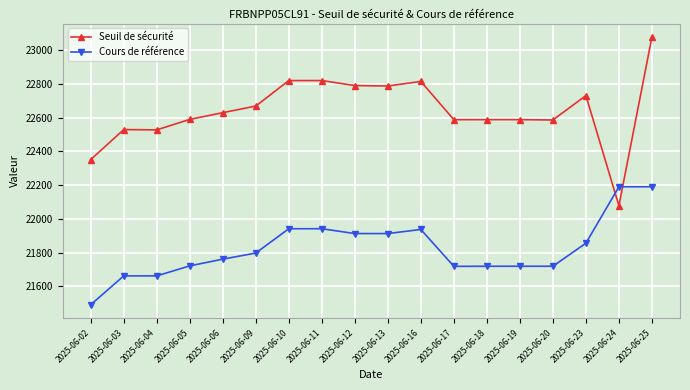

True or false: Seuil de sécurité and Cours de référence intersect in this chart.

True